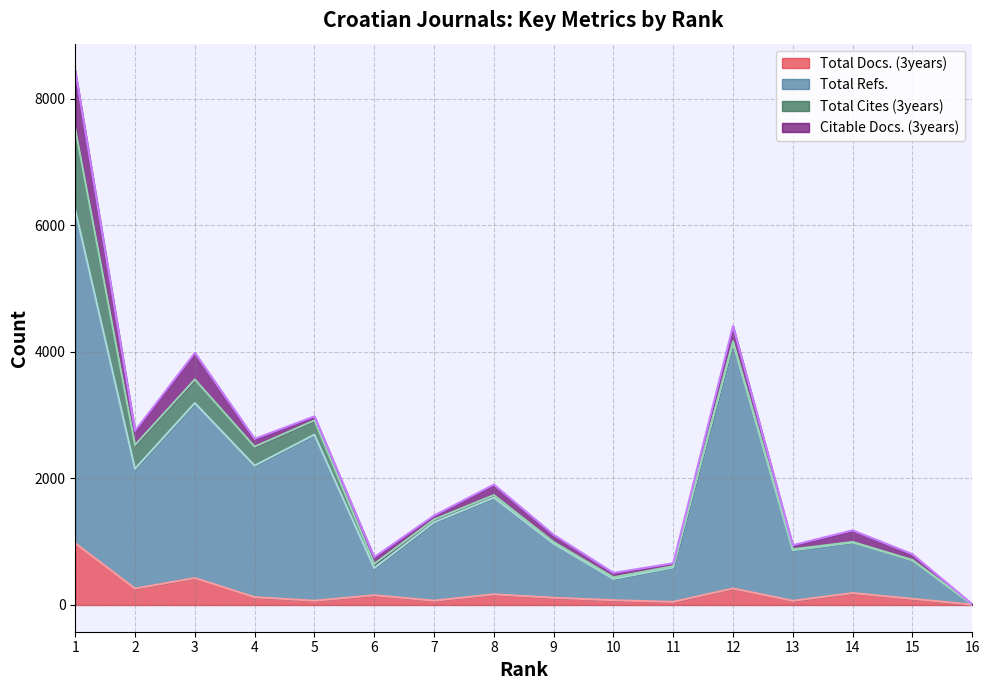

The value of Total Docs. (3years) at 5 is 93. True or false?

False